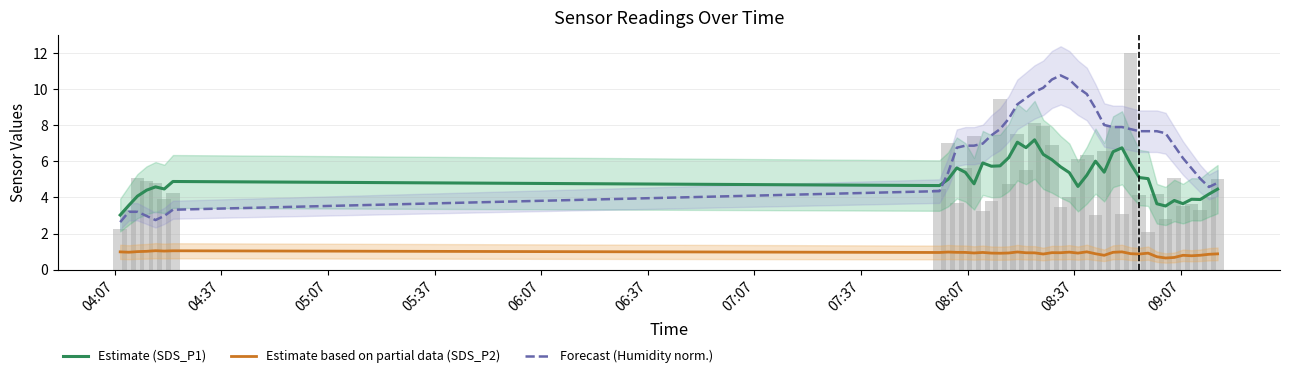

What is the minimum value for Estimate (SDS_P1)?

3.0